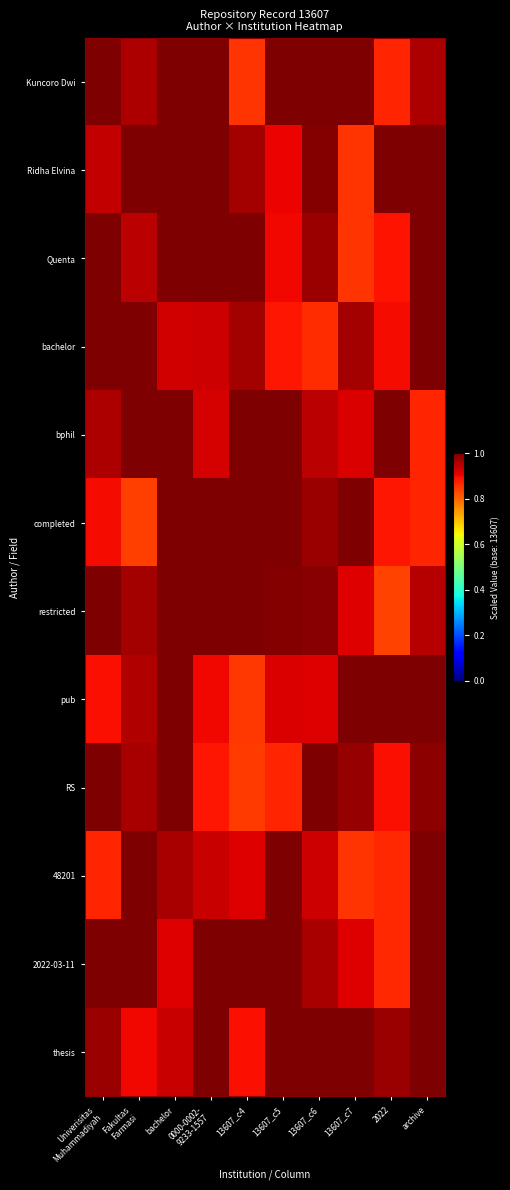

Rank the series by their maximum value, from lowest to highest.

Kuncoro Dwi, Ridha Elvina, Quenta, bachelor, bphil, completed, restricted, pub, RS, 48201, 2022-03-11, thesis